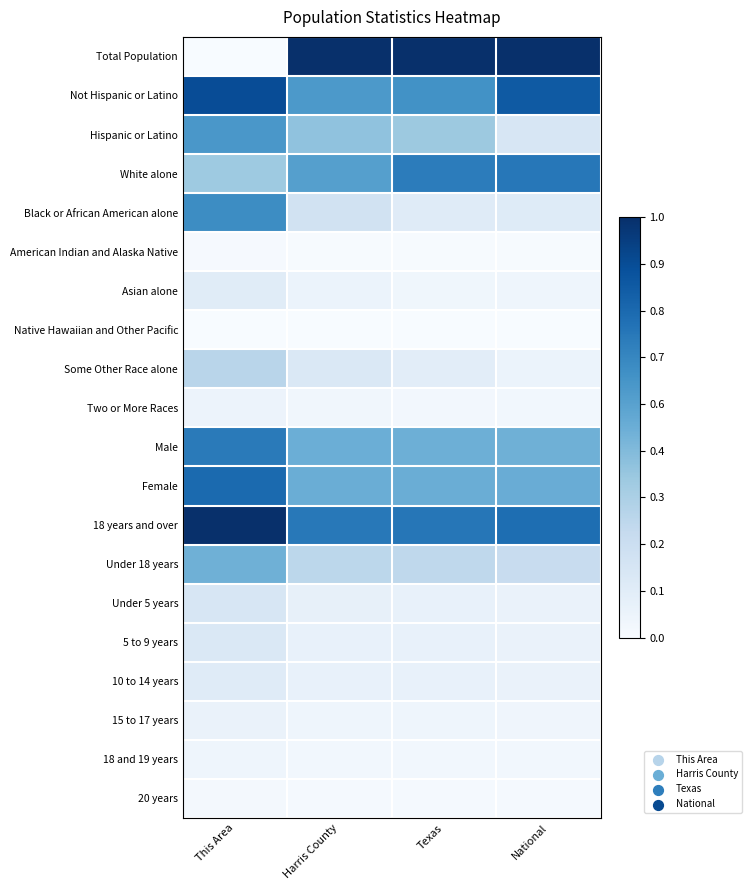

Reading left to right, transcribe all the data shown in this chart.

Total Population: This Area=0.0	Harris County=1.0	Texas=1.0	National=1.0
Not Hispanic or Latino: This Area=0.9	Harris County=0.6	Texas=0.6	National=0.8
Hispanic or Latino: This Area=0.6	Harris County=0.4	Texas=0.4	National=0.2
White alone: This Area=0.4	Harris County=0.6	Texas=0.7	National=0.7
Black or African American alone: This Area=0.6	Harris County=0.2	Texas=0.1	National=0.1
American Indian and Alaska Native: This Area=0.0	Harris County=0.0	Texas=0.0	National=0.0
Asian alone: This Area=0.1	Harris County=0.1	Texas=0.0	National=0.0
Native Hawaiian and Other Pacific: This Area=0.0	Harris County=0.0	Texas=0.0	National=0.0
Some Other Race alone: This Area=0.3	Harris County=0.1	Texas=0.1	National=0.1
Two or More Races: This Area=0.1	Harris County=0.0	Texas=0.0	National=0.0
Male: This Area=0.7	Harris County=0.5	Texas=0.5	National=0.5
Female: This Area=0.8	Harris County=0.5	Texas=0.5	National=0.5
18 years and over: This Area=1.0	Harris County=0.7	Texas=0.7	National=0.8
Under 18 years: This Area=0.5	Harris County=0.3	Texas=0.3	National=0.2
Under 5 years: This Area=0.2	Harris County=0.1	Texas=0.1	National=0.1
5 to 9 years: This Area=0.1	Harris County=0.1	Texas=0.1	National=0.1
10 to 14 years: This Area=0.1	Harris County=0.1	Texas=0.1	National=0.1
15 to 17 years: This Area=0.1	Harris County=0.0	Texas=0.0	National=0.0
18 and 19 years: This Area=0.0	Harris County=0.0	Texas=0.0	National=0.0
20 years: This Area=0.0	Harris County=0.0	Texas=0.0	National=0.0